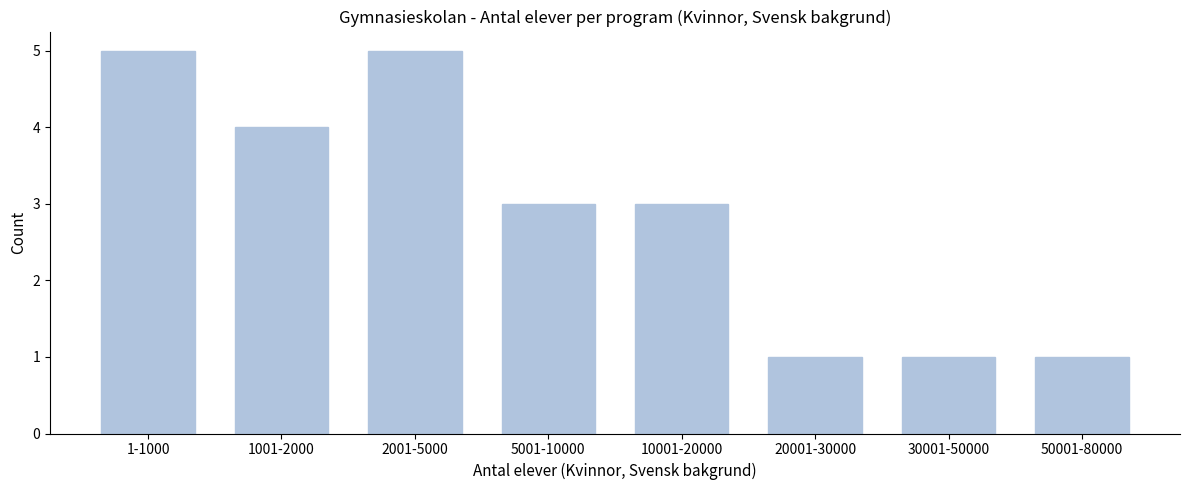

Reading left to right, extract all data points from this chart.

1-1000=5	1001-2000=4	2001-5000=5	5001-10000=3	10001-20000=3	20001-30000=1	30001-50000=1	50001-80000=1